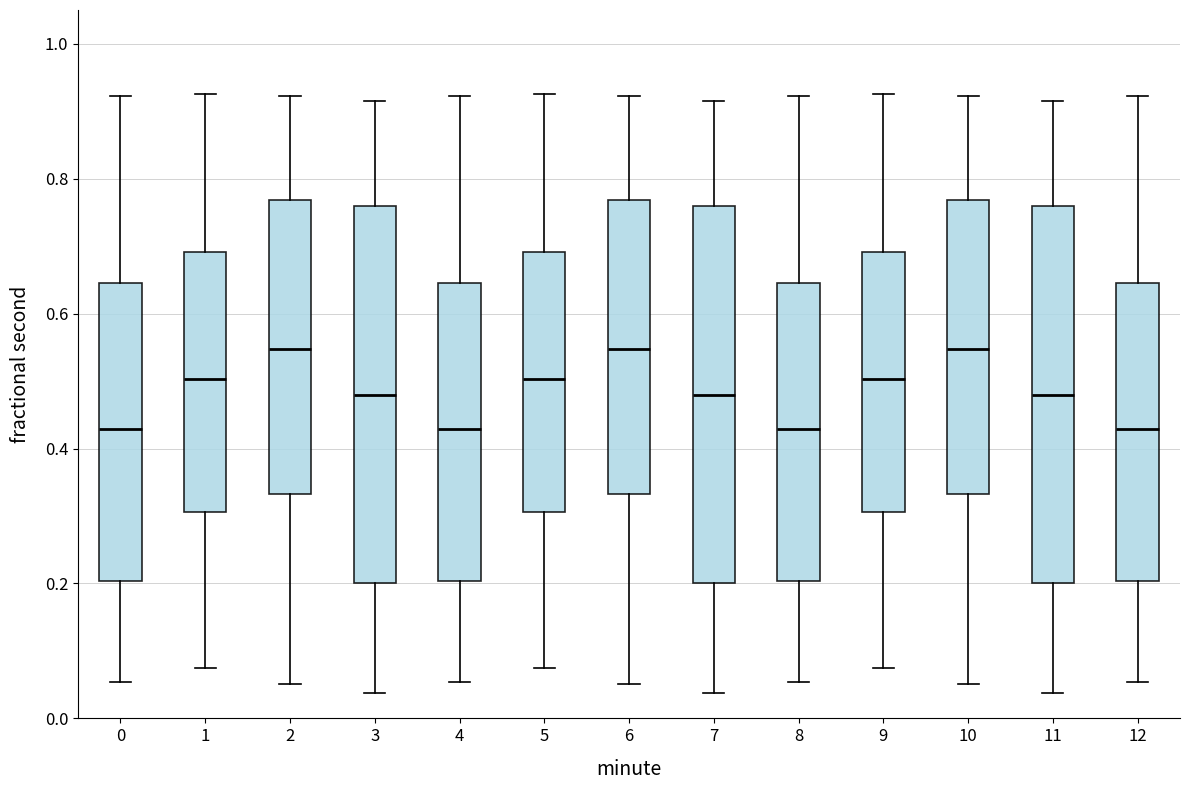

Where does the lower whisker of the box at x = 1 end on the y-axis? The values are not printed on the chart, so give them approximately, as read against the axis.

0.08